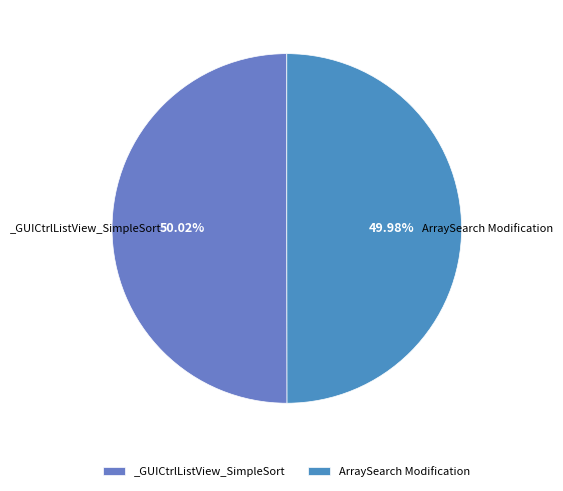

Approximately how many times larger is the value at ArraySearch Modification compared to _GUICtrlListView_SimpleSort?

1.0